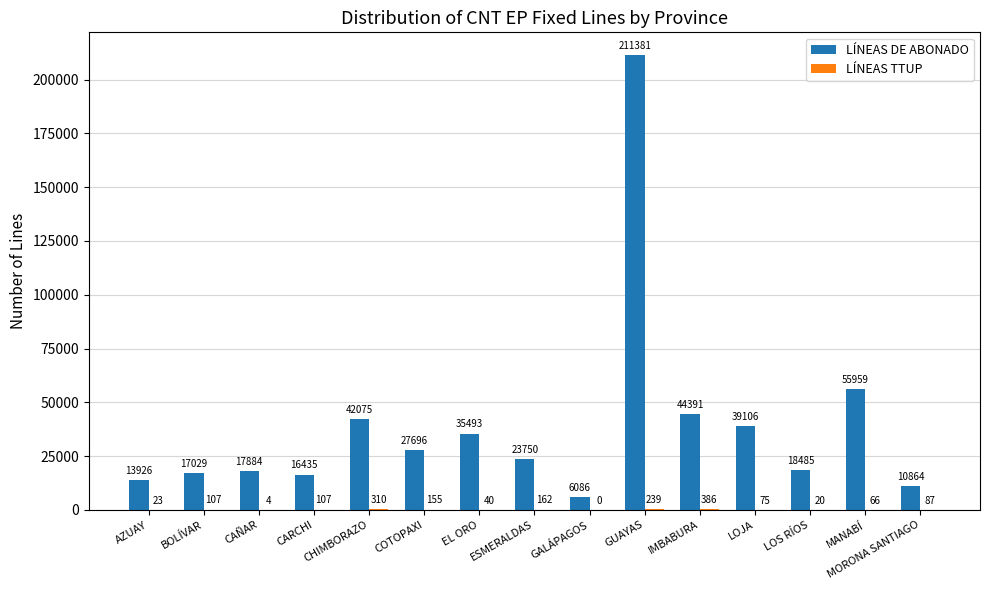

Where does the LÍNEAS DE ABONADO series first go above 23750?

CHIMBORAZO